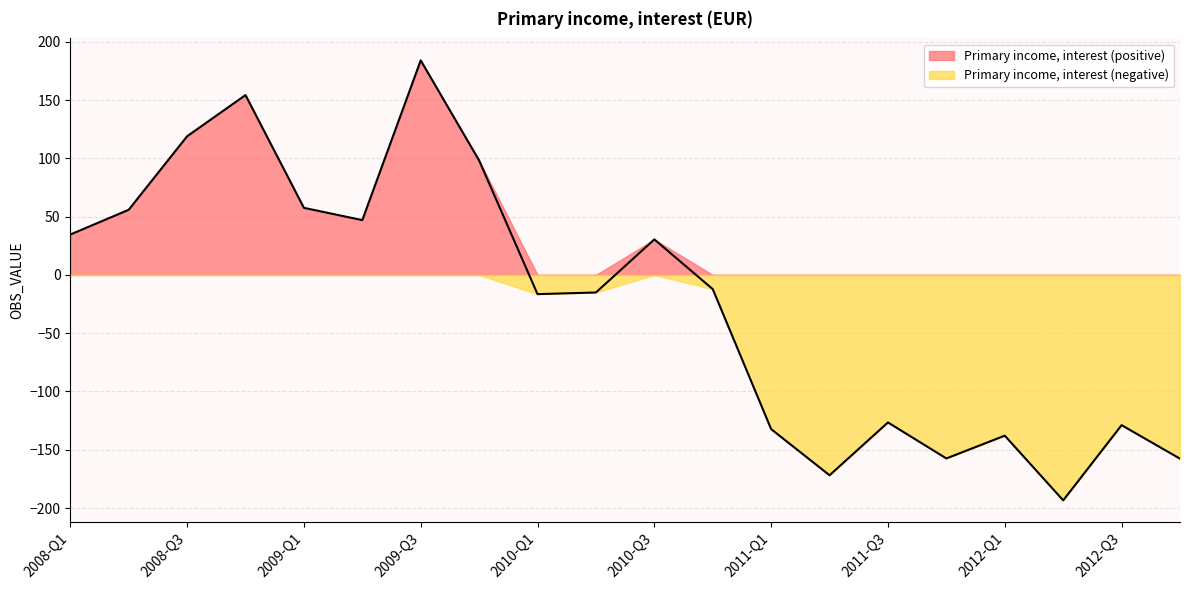

How many interior local valleys (lower than both neighbors) does the data have?

5